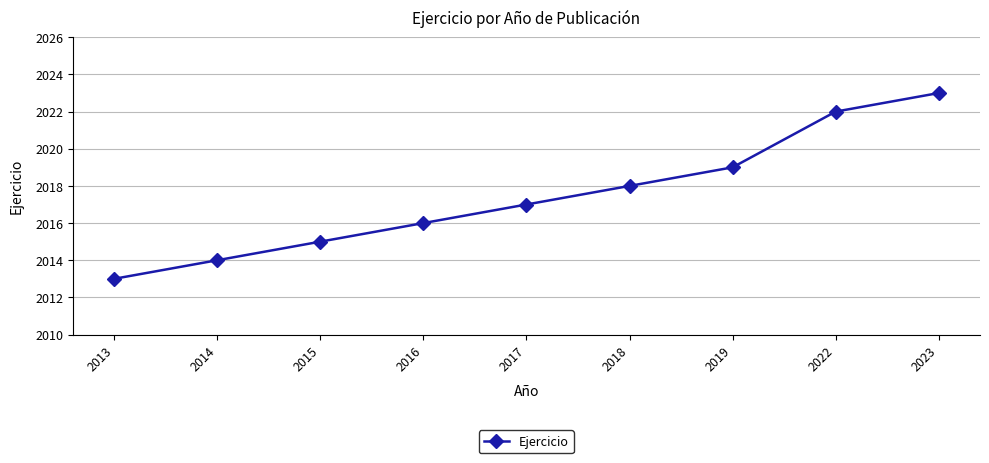

How many values are between 2015 and 2019?

5